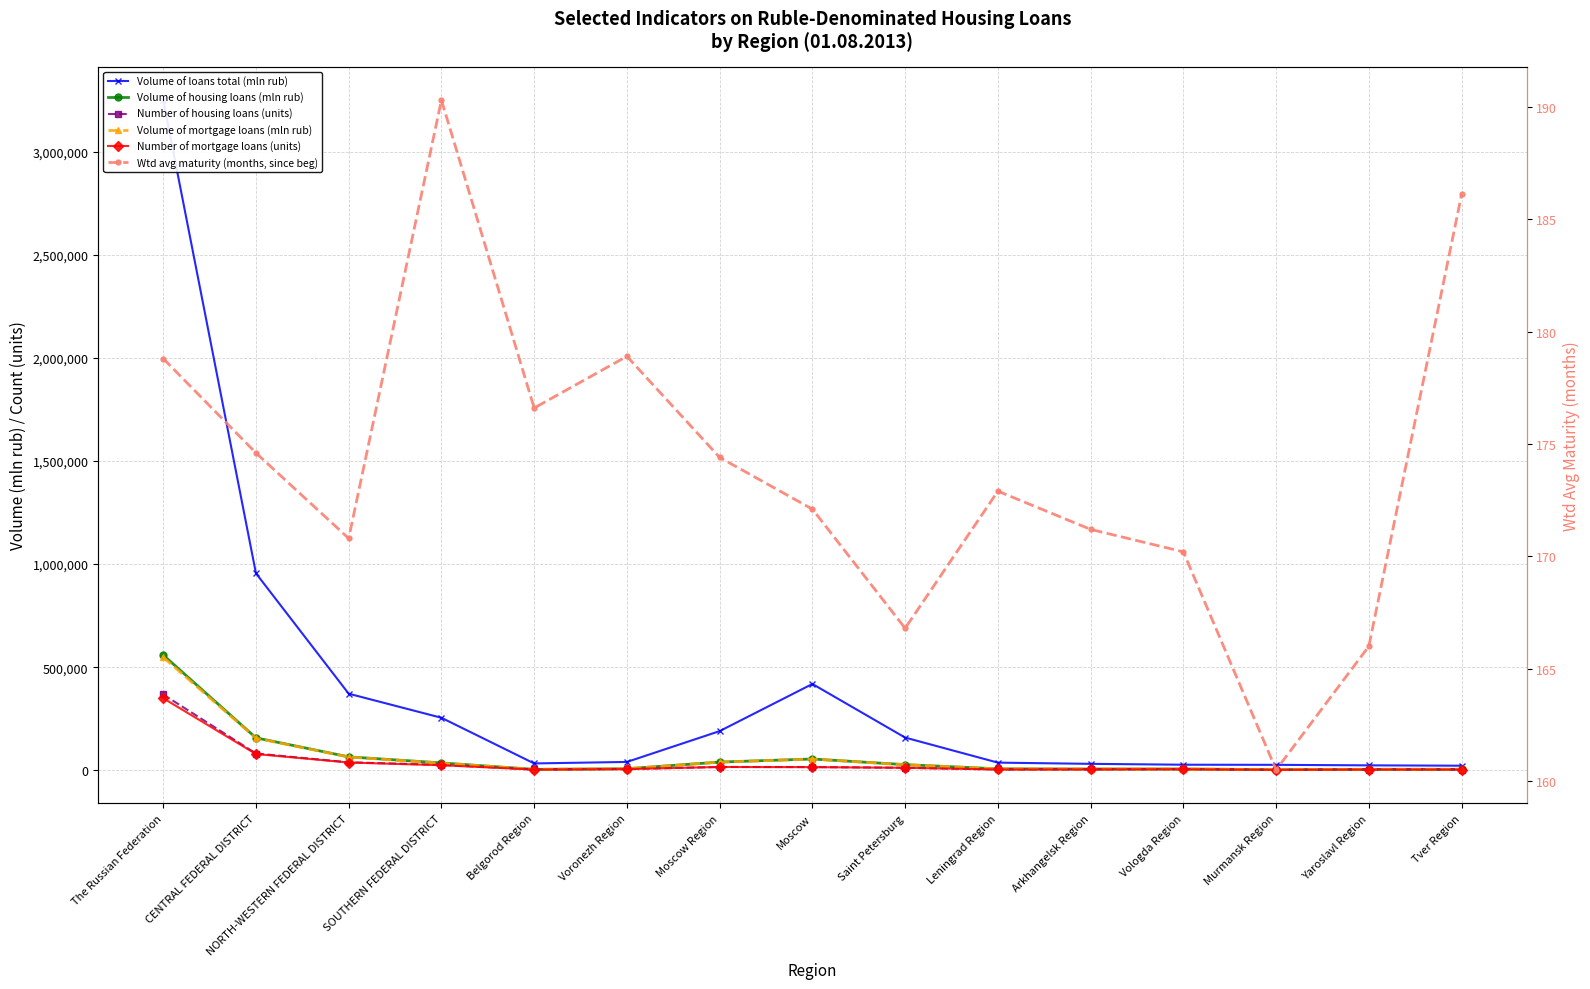

Which series has the largest total across all categories?

Volume of loans total (mln rub)